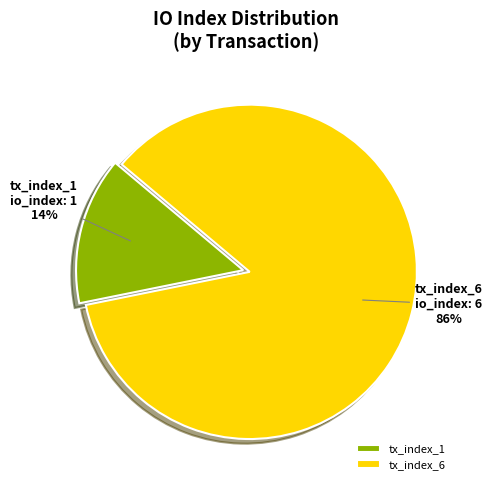

To the nearest percent, what is the combined percentage of tx_index_6 and tx_index_1?

100%